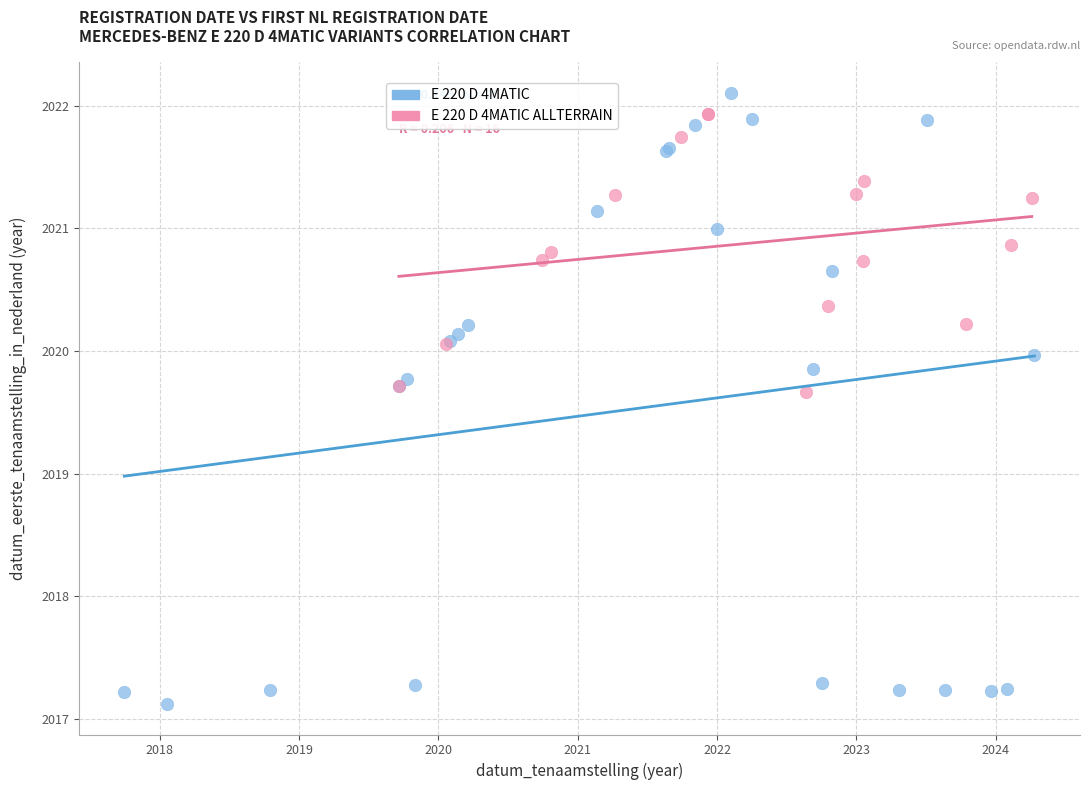

Which series has the widest spread of Y values?

E 220 D 4MATIC